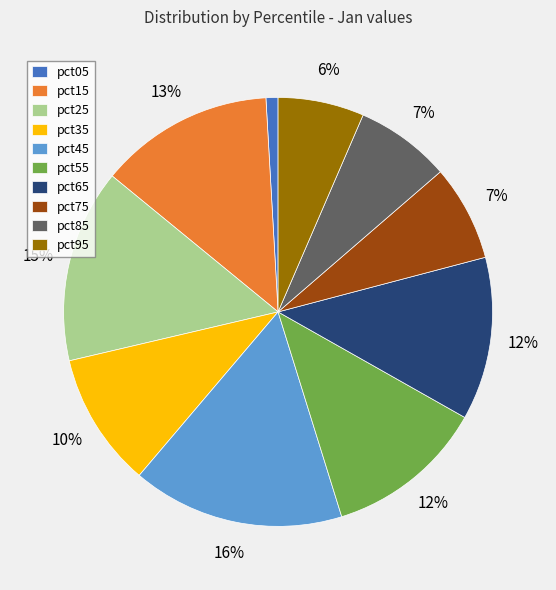

Which has a higher value, pct15 or pct25?

pct25